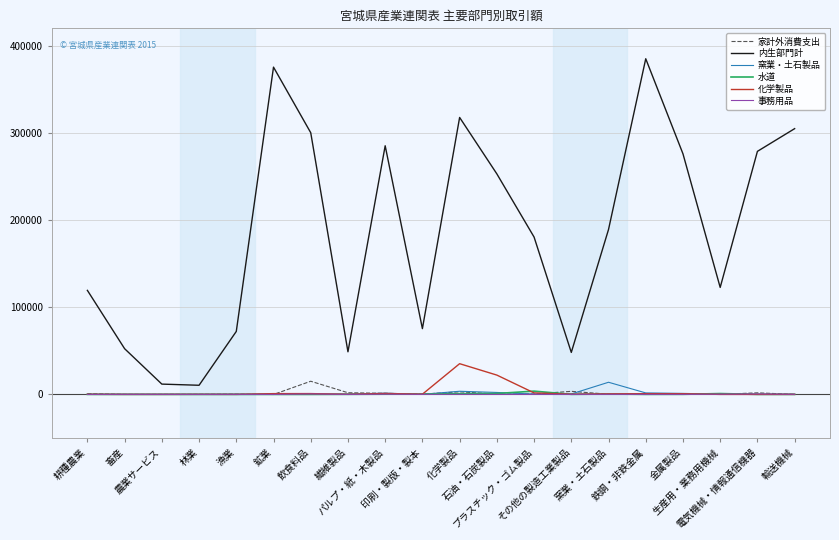

After their last crossing, which series has the higher values: 化学製品 or 事務用品?

事務用品